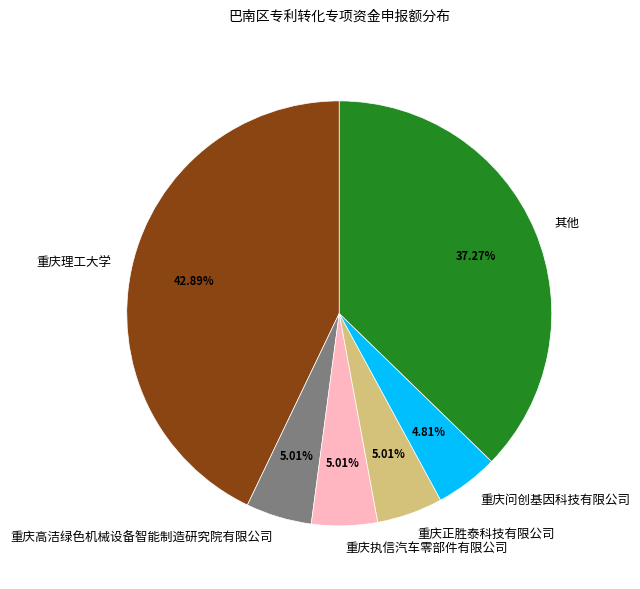

Is there a majority slice in this chart?

No